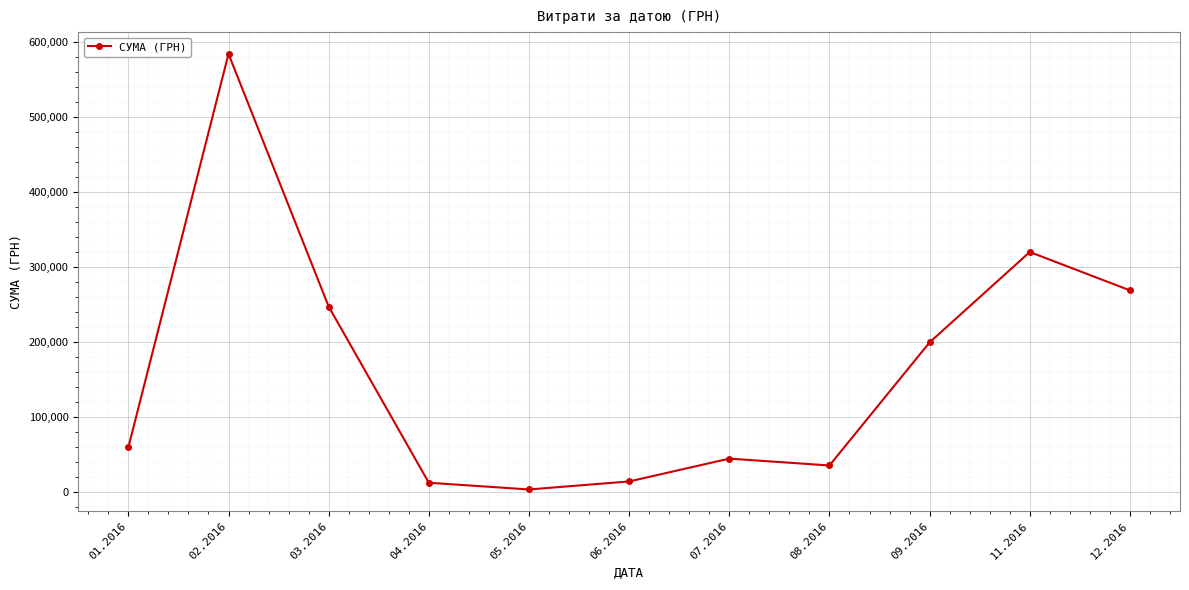

What is the ratio of the value at 09.2016 to the value at 06.2016?

14.4